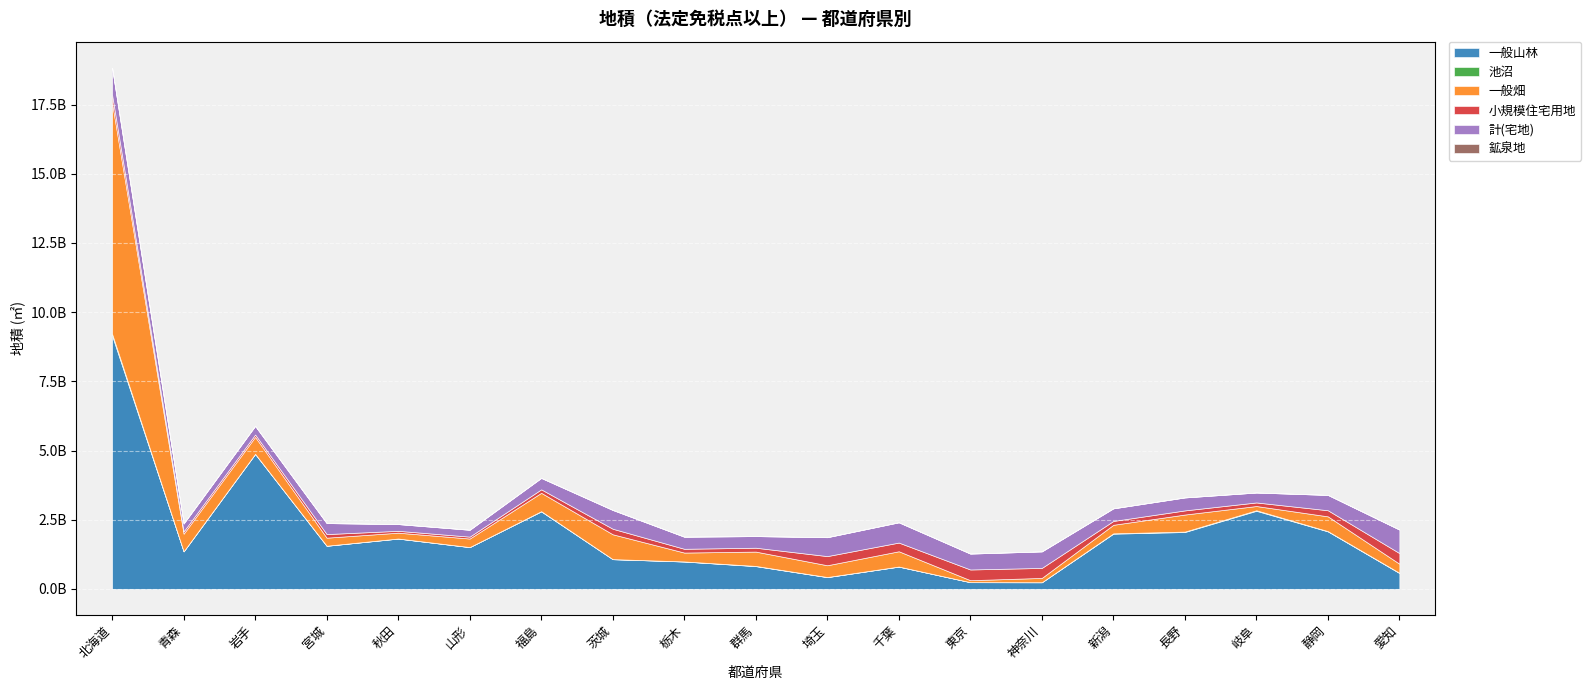

True or false: 計(宅地) and 鉱泉地 cross at least once.

False